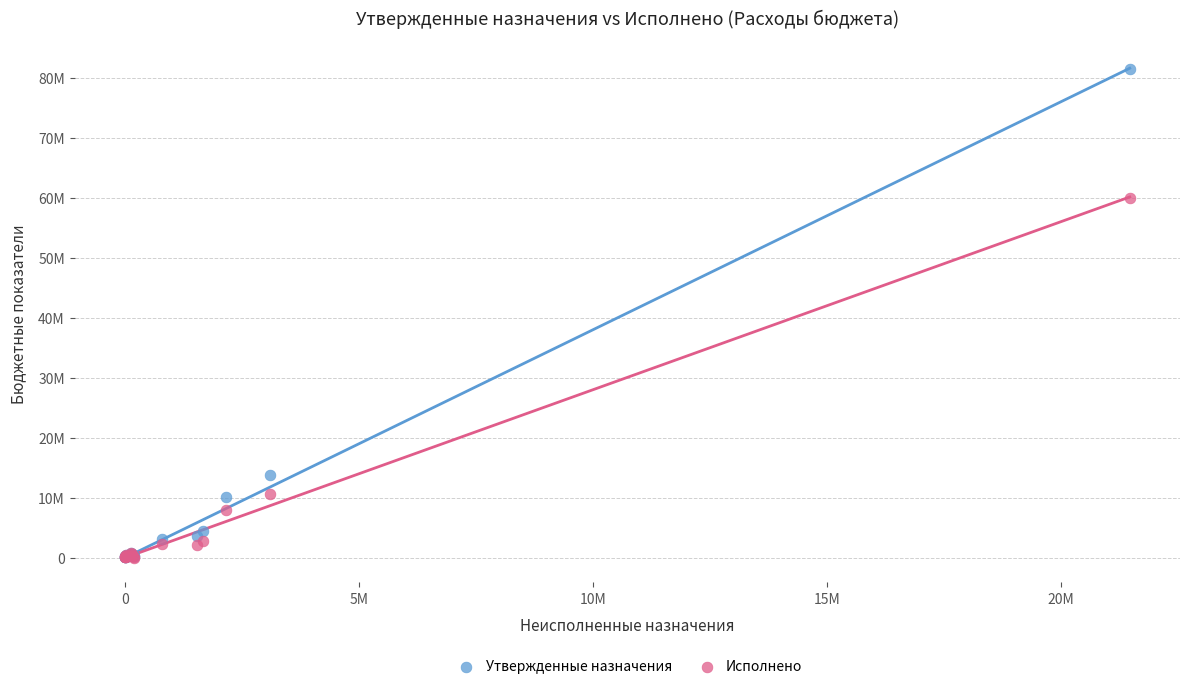

Which series has the largest Y range (max minus min)?

Утвержденные назначения